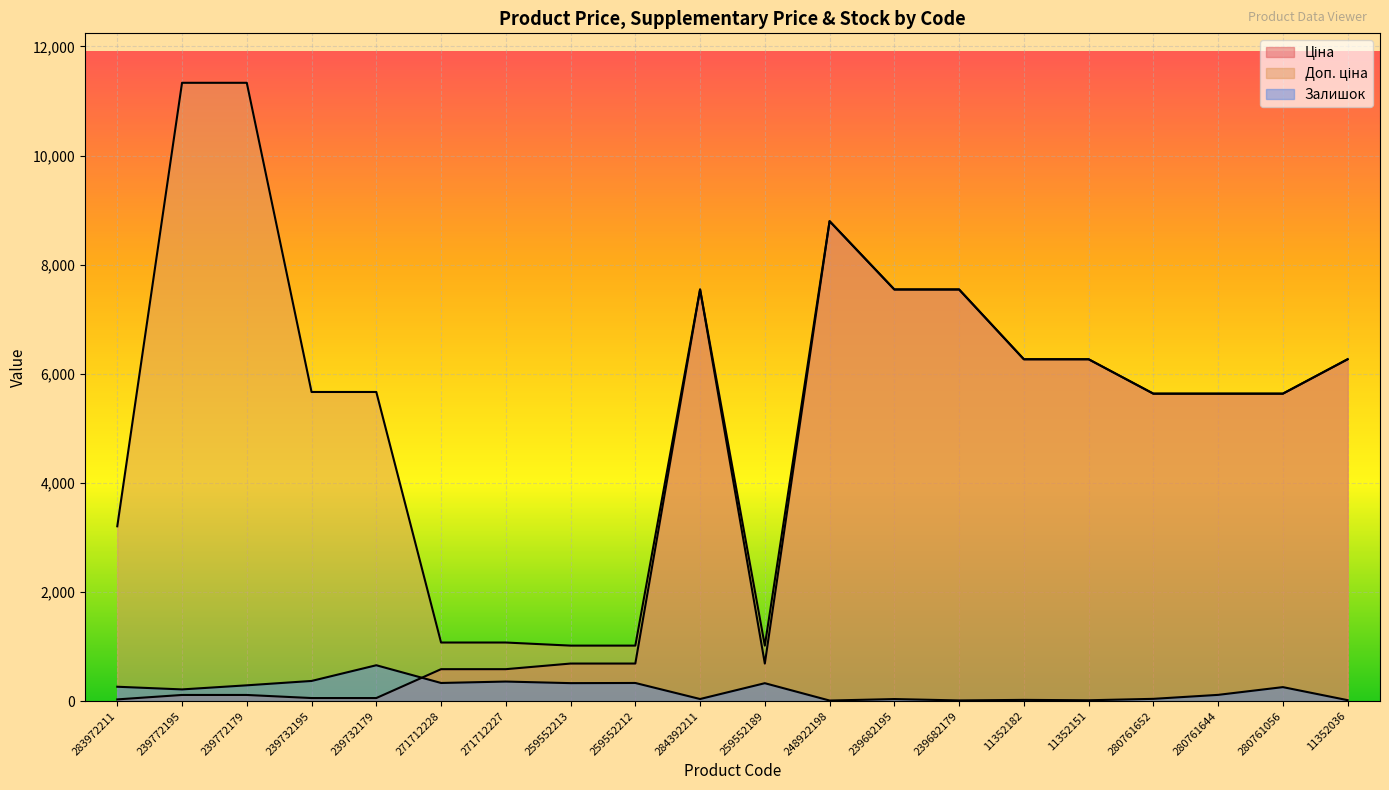

What is the label of the 1st point from the right?

11352036